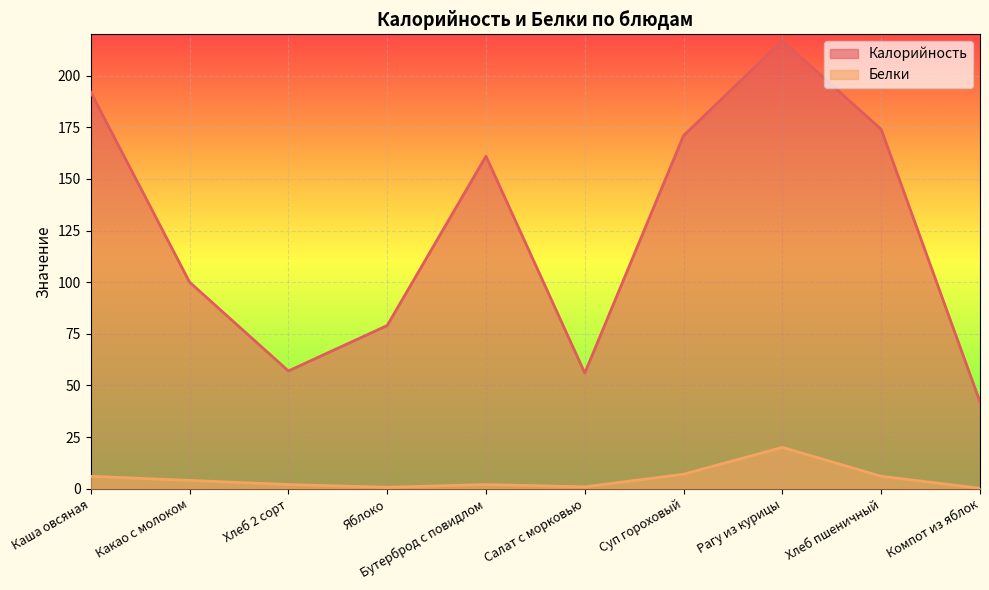

Which has a higher value, Салат с морковью or Хлеб 2 сорт?

Хлеб 2 сорт